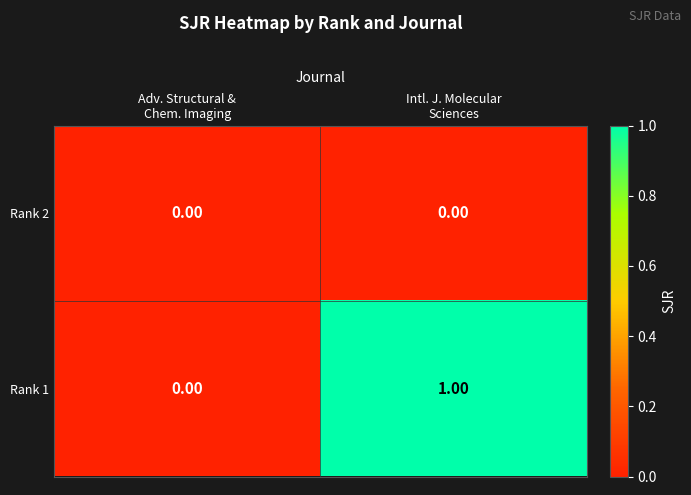

Which series has the largest total across all categories?

Rank 1